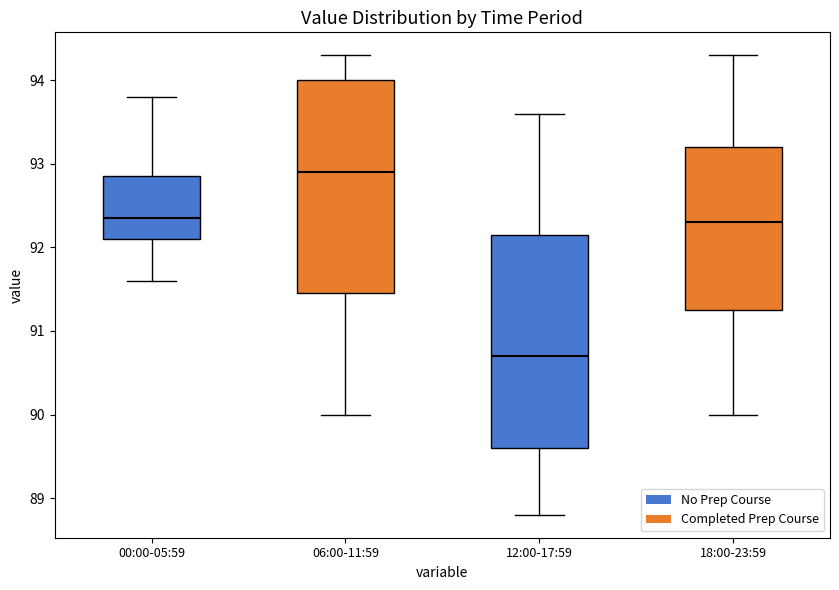

Reading left to right, read every box against the y-axis: the position of its median line, the range the box covers, and the ends of its whiskers. The values are not printed on the chart, so give them approximately, as read against the axis.

00:00-05:59: median 92.4, box 92.1 to 92.9, whiskers 91.6 to 93.8
06:00-11:59: median 92.9, box 91.5 to 94.0, whiskers 90.0 to 94.3
12:00-17:59: median 90.7, box 89.6 to 92.2, whiskers 88.8 to 93.6
18:00-23:59: median 92.3, box 91.3 to 93.2, whiskers 90.0 to 94.3